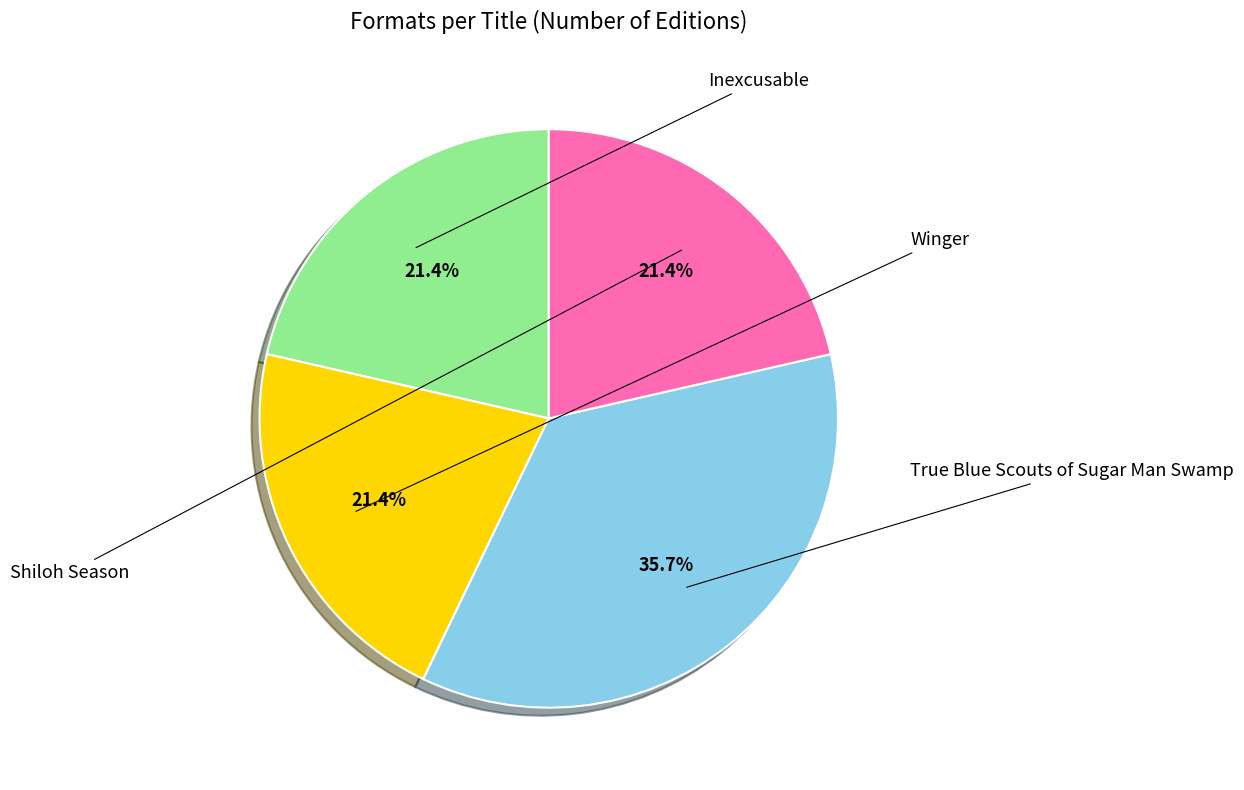

Is there a majority slice in this chart?

No